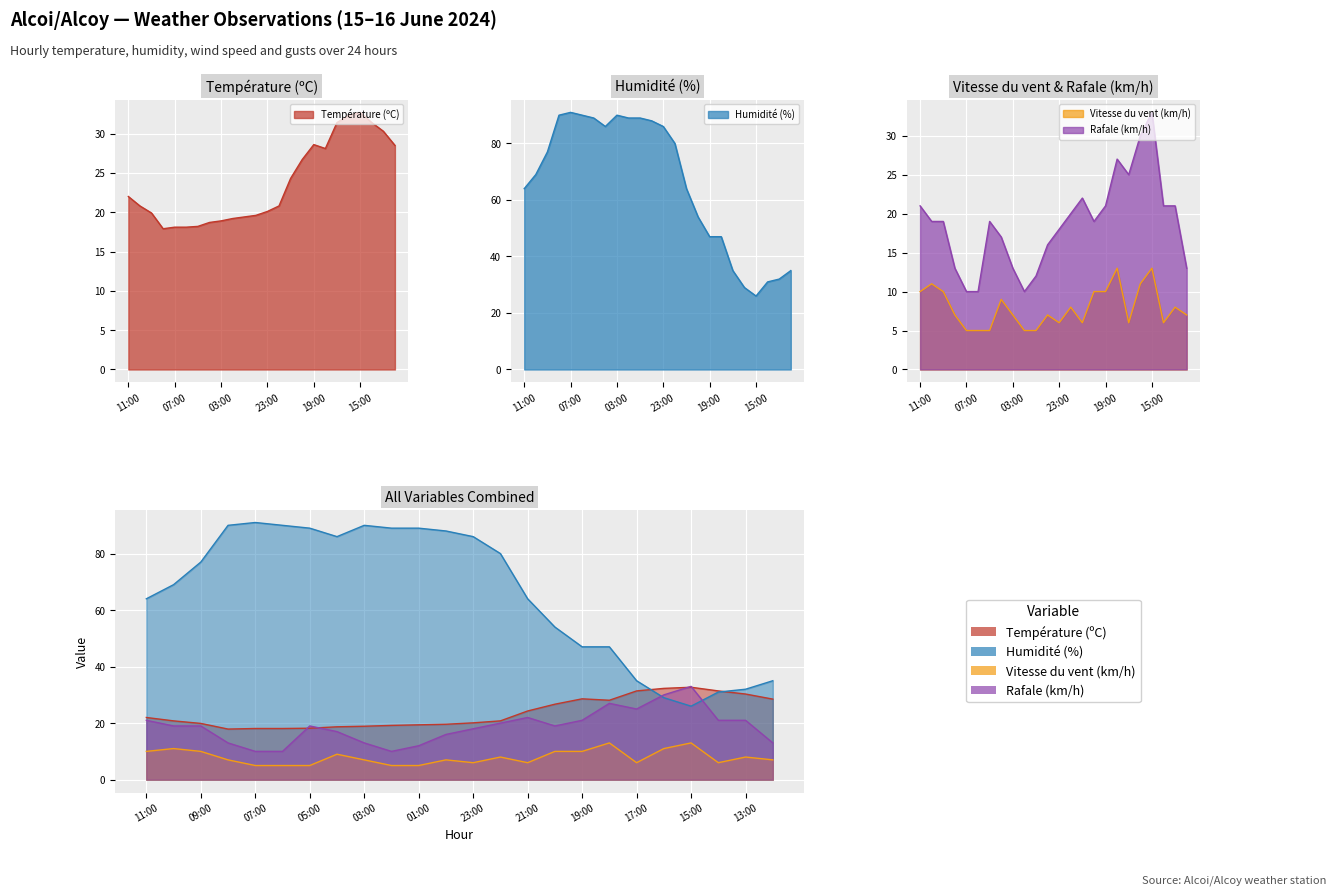

How many data points in Rafale (km/h) are less than 19?

10